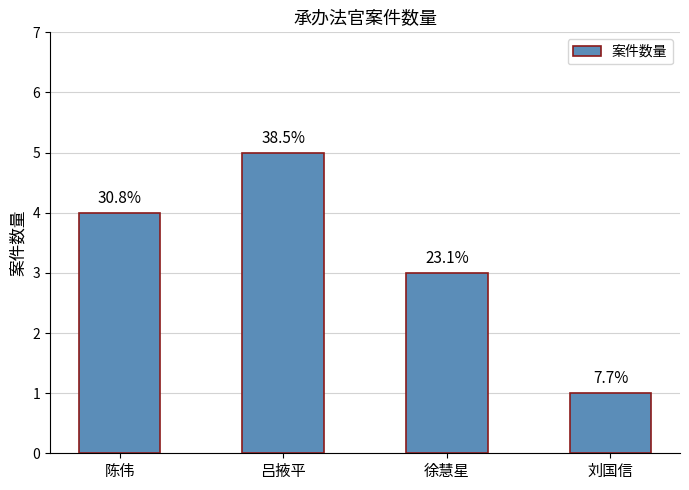

Does the chart contain any negative values?

No